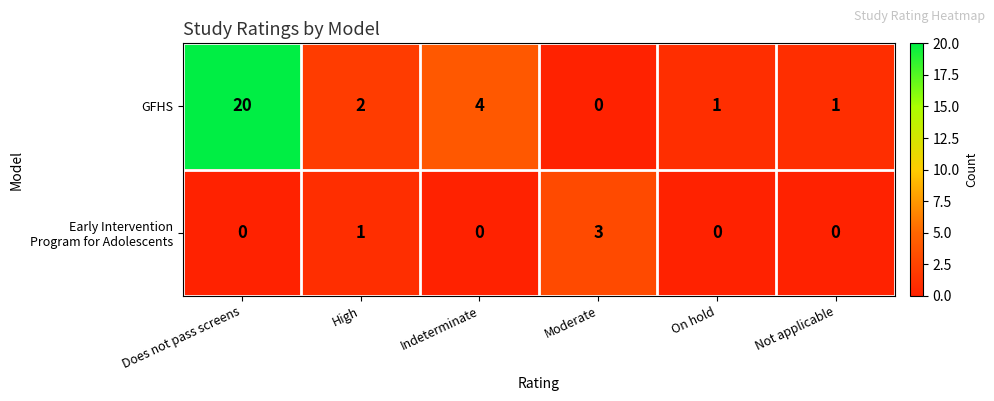

Which label corresponds to the largest value in the chart?

Does not pass screens